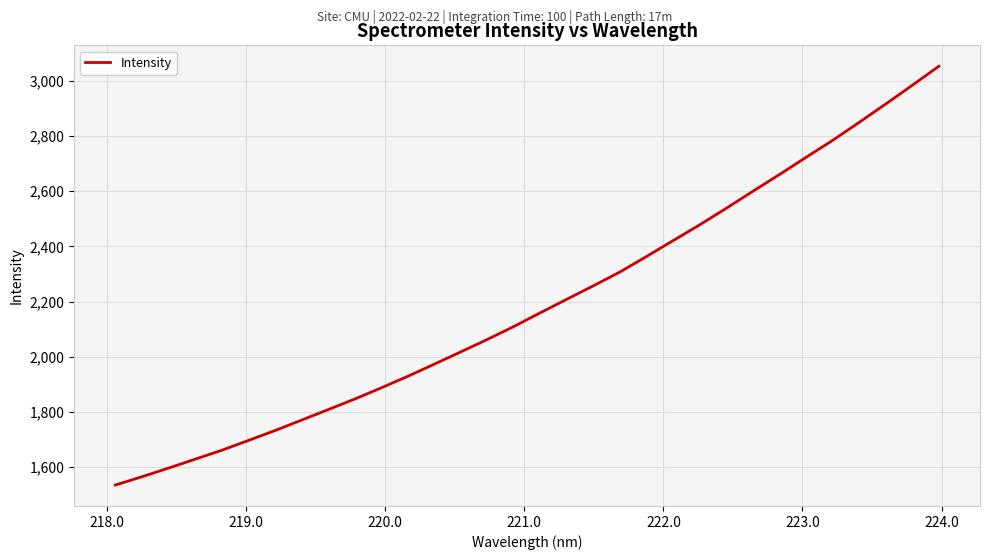

What is the difference between the maximum and minimum values?

1517.2